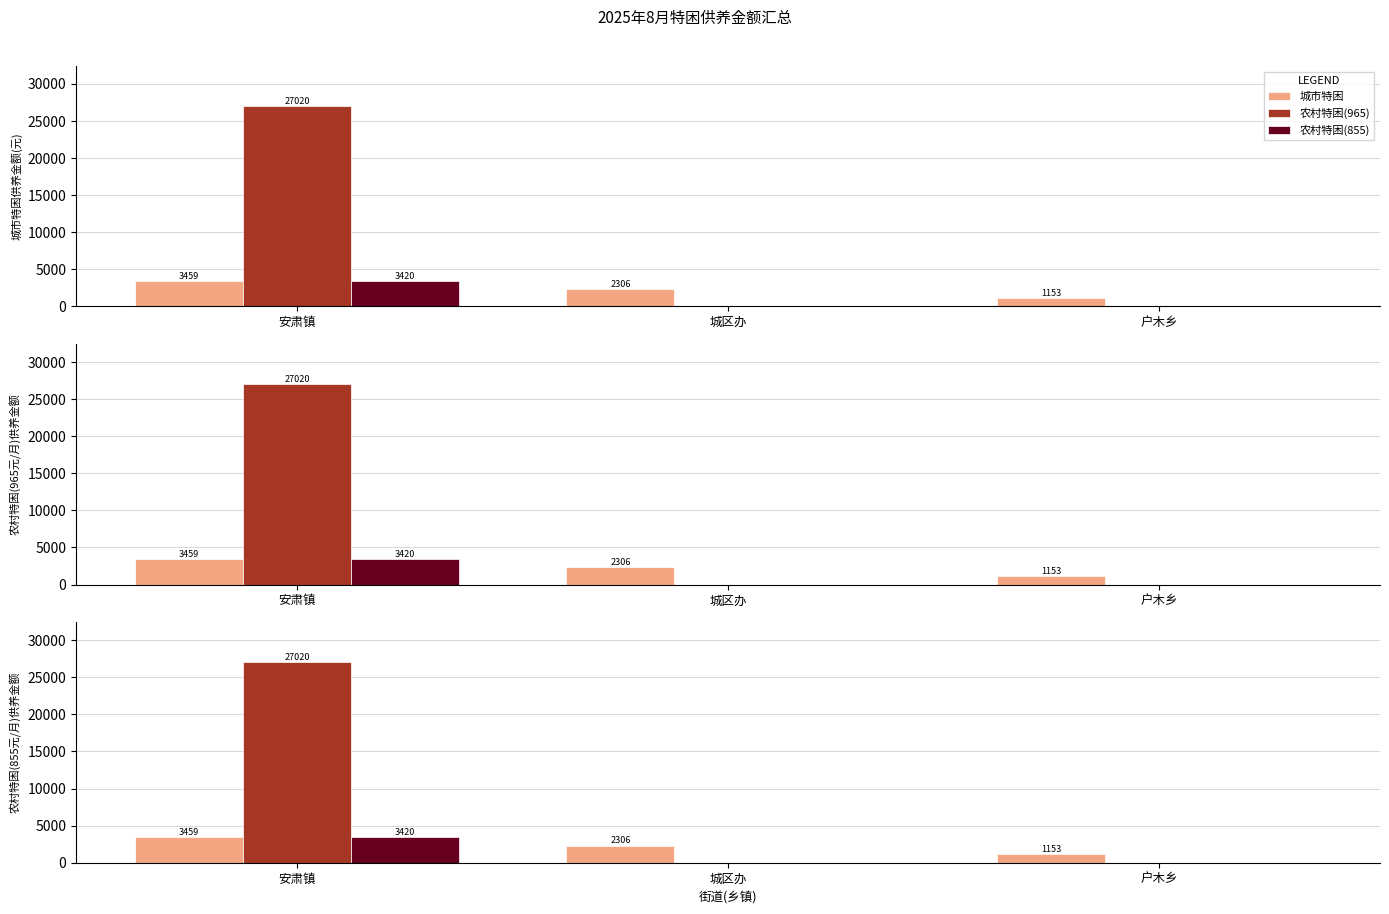

Which category has the highest value in the 农村特困(965) series?

安肃镇